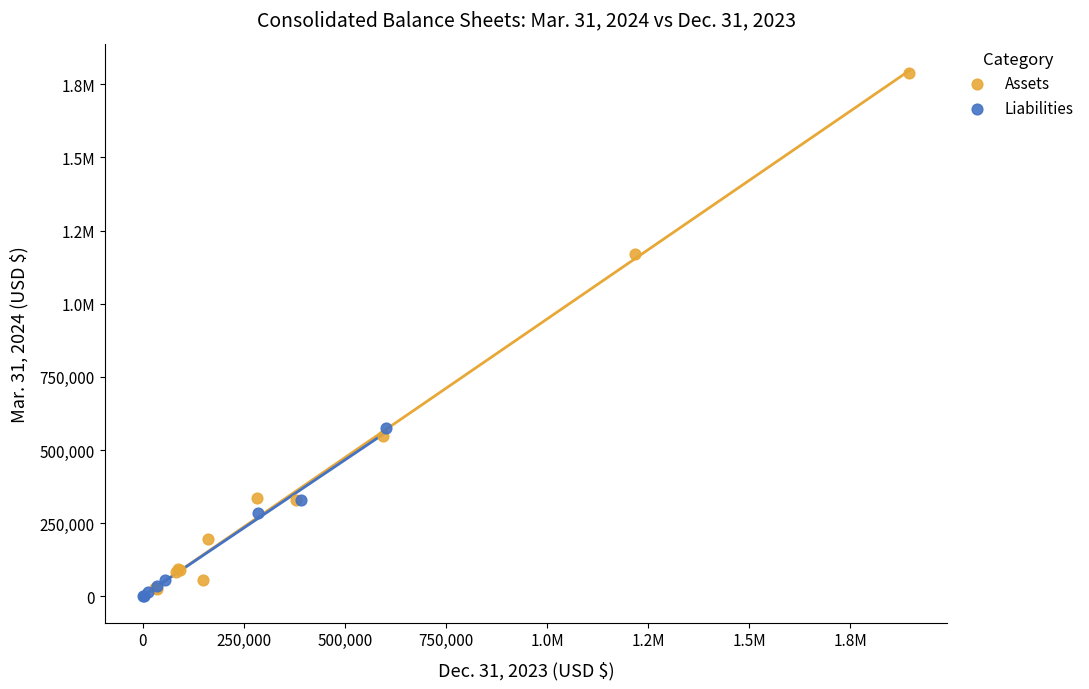

What are all the series names shown in the legend?

Assets, Liabilities